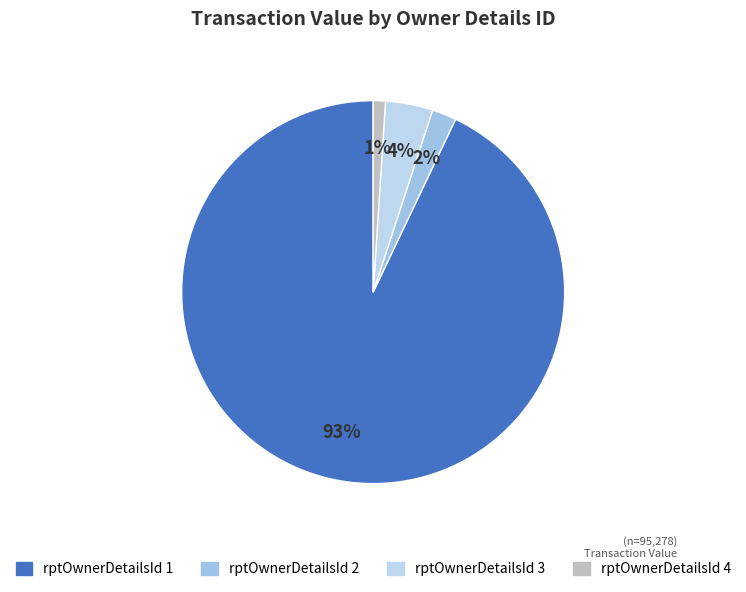

Count the number of slices in the pie.

4